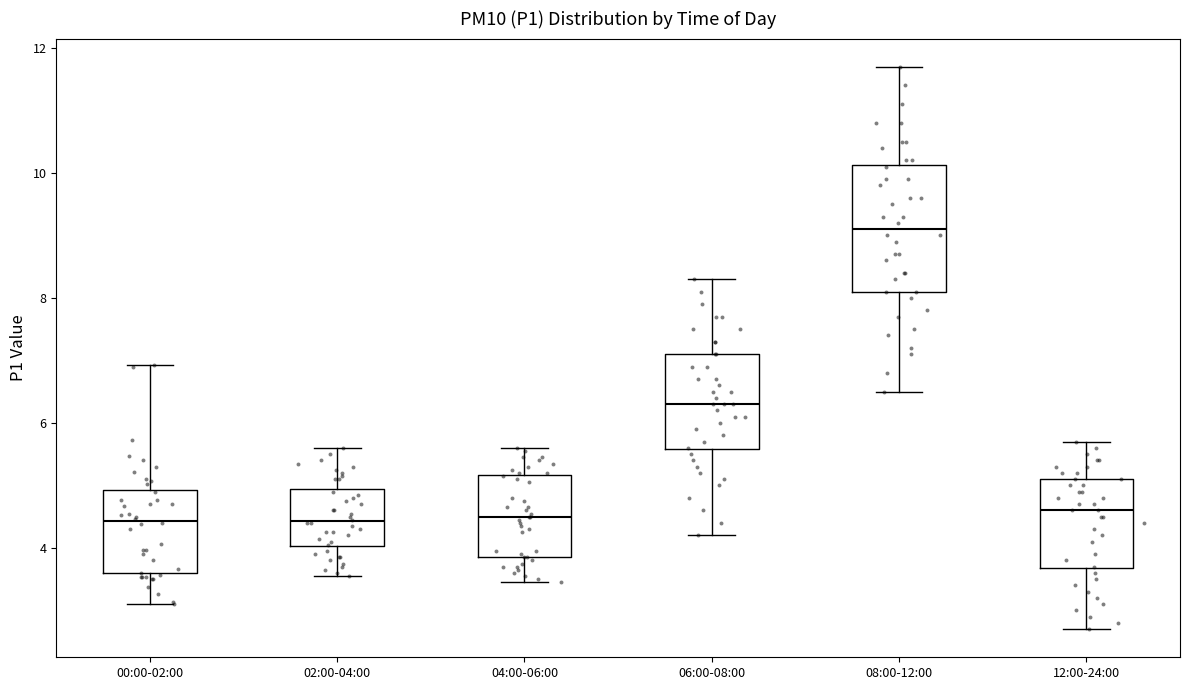

Comparing the boxes themselves (not the whiskers), which one is the tallest?

08:00-12:00